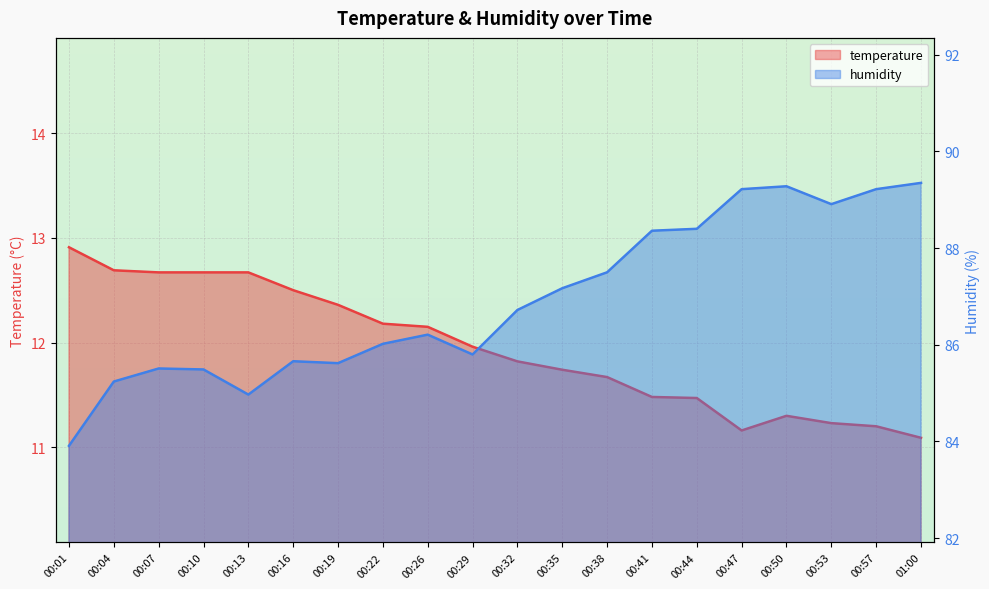

What is the label of the 11th point from the right?

00:29